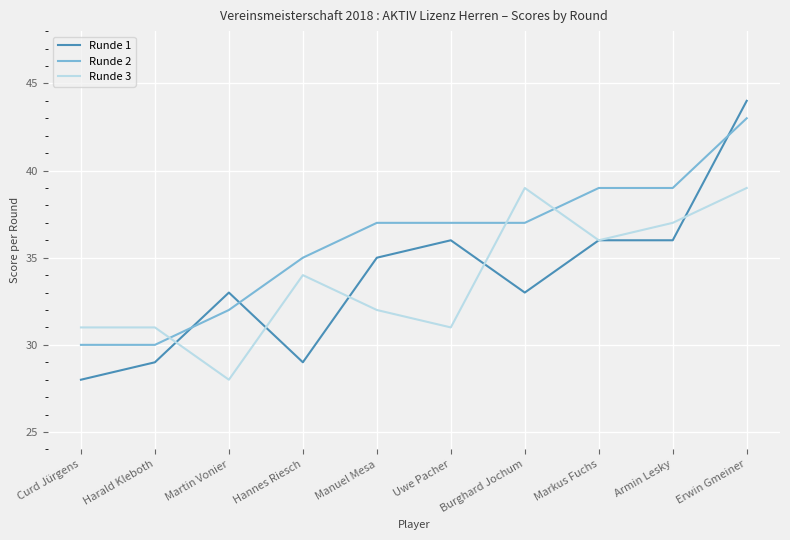

How many Runde 2 values are between 32 and 39?

7